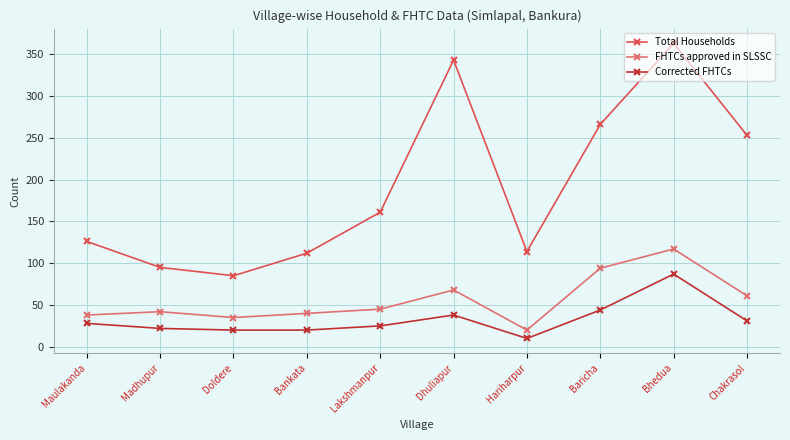

The Corrected FHTCs series shows 6 at Madhupur. True or false?

False